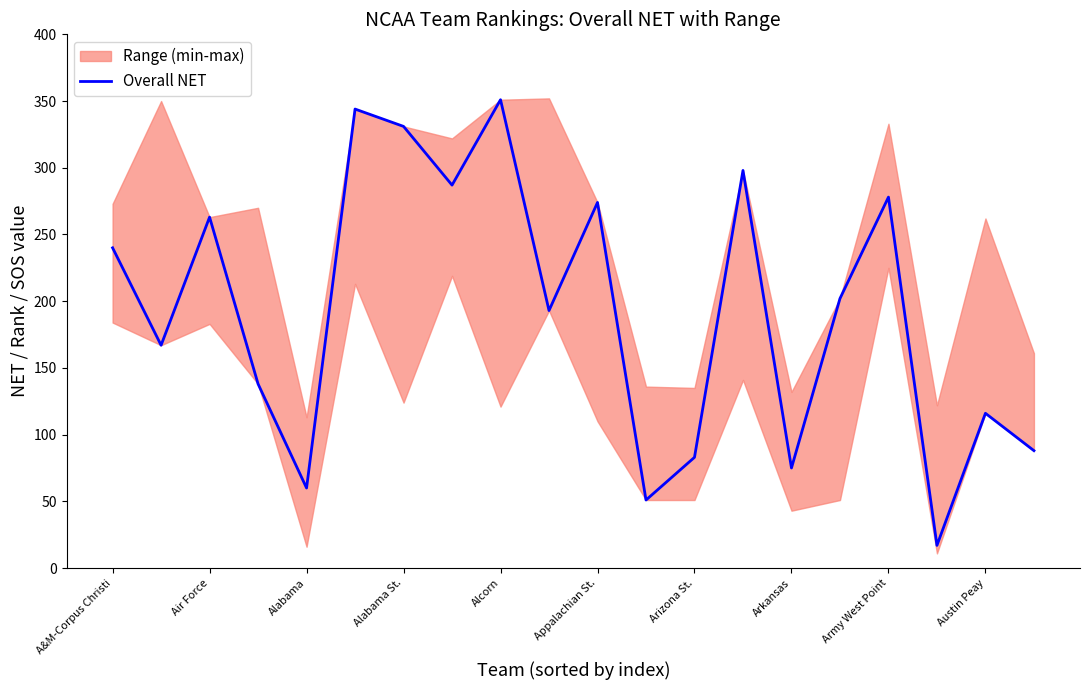

The value of Overall NET at Alabama St. is 504. True or false?

False